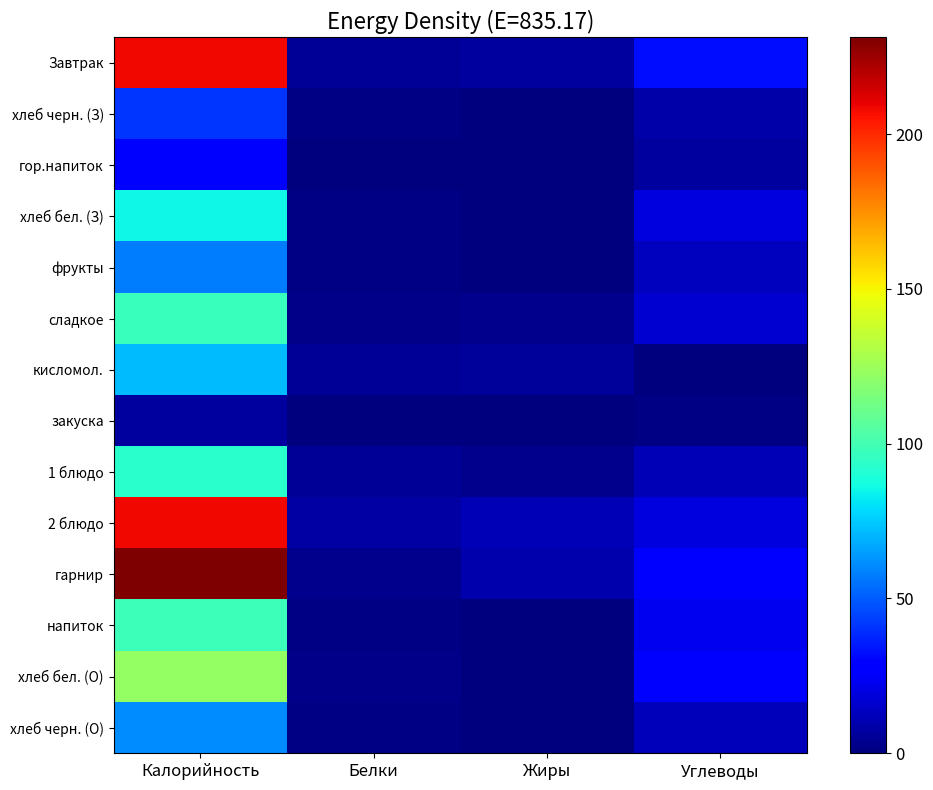

What is the maximum value shown in the chart?

231.2